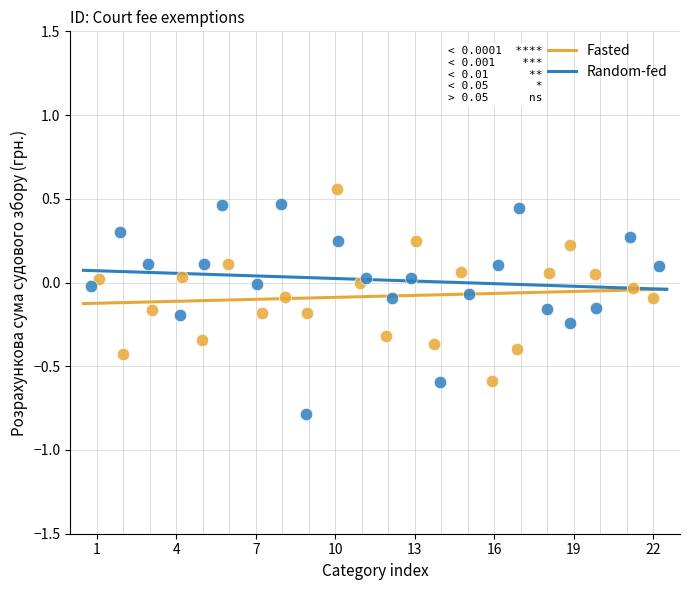

Which series contains the lowest Y value?

Random-fed